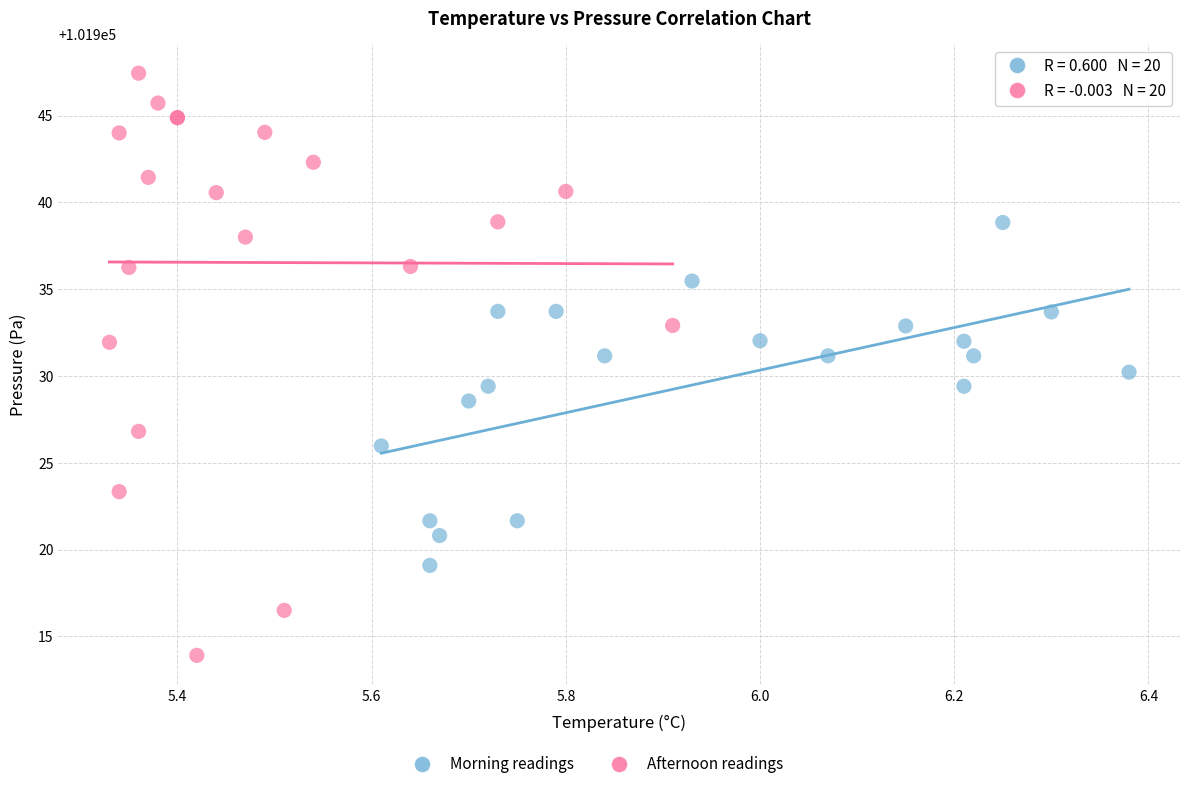

Which series has the widest spread of Y values?

Afternoon readings